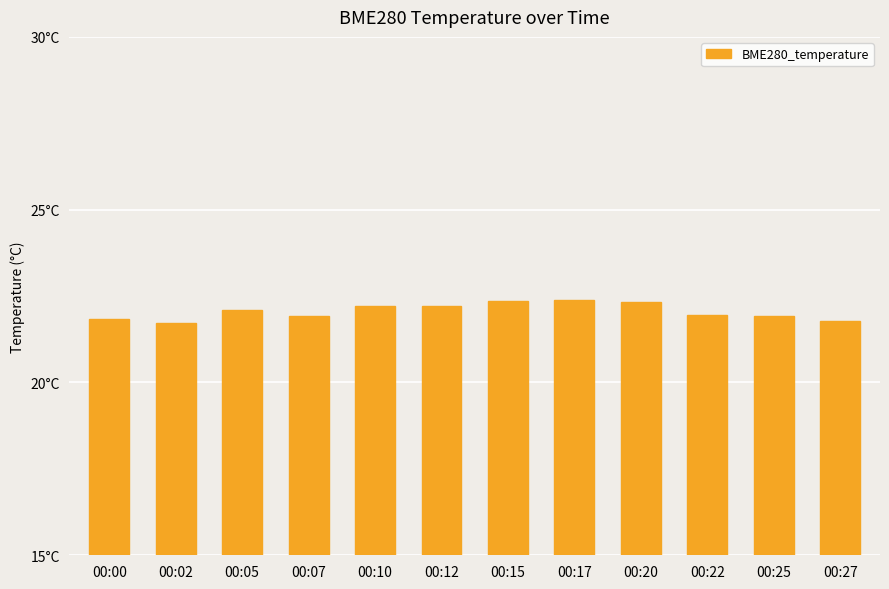

Rank the categories by value from highest to lowest.

00:17, 00:15, 00:20, 00:10, 00:12, 00:05, 00:22, 00:07, 00:25, 00:00, 00:27, 00:02